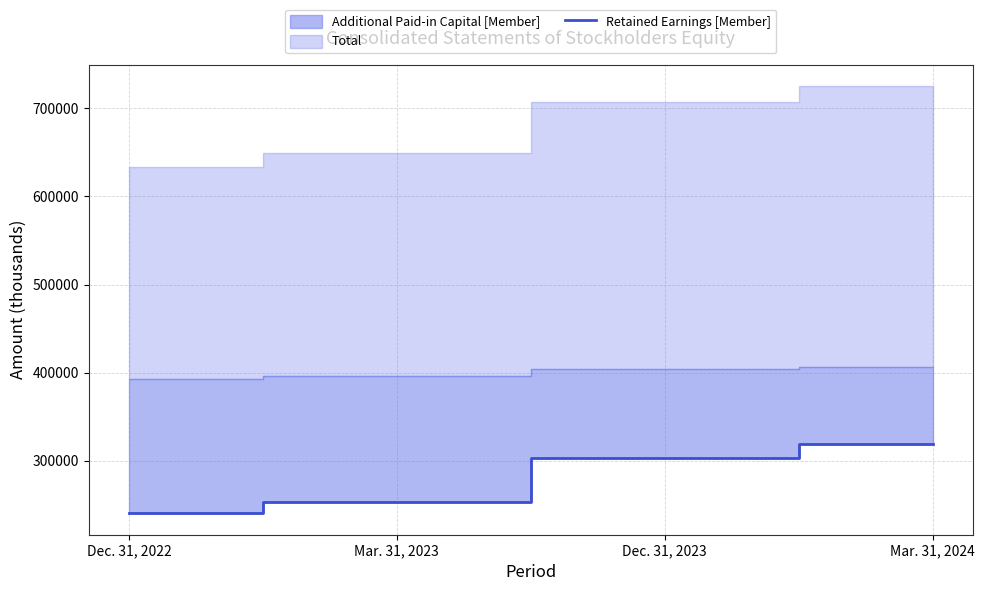

Between Mar. 31, 2024 and Mar. 31, 2023, which is larger?

Mar. 31, 2024